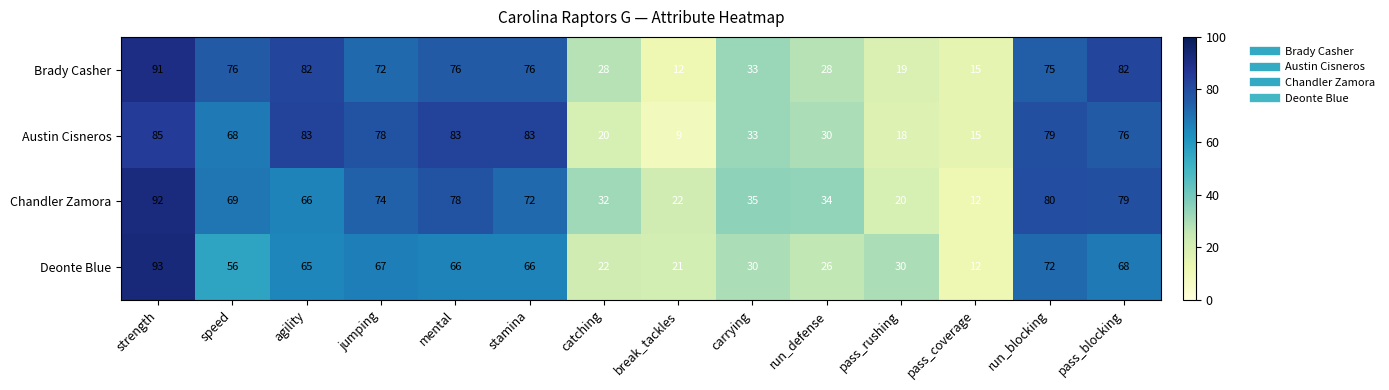

Where does the Brady Casher series first go above 75?

strength